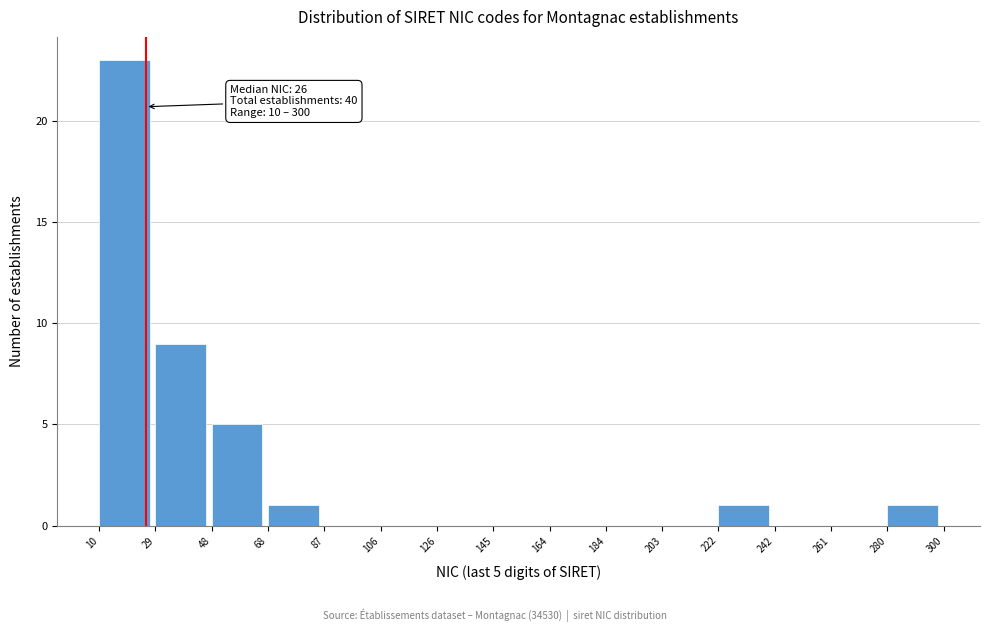

Which range on the x-axis has the tallest bar?

10 to 29